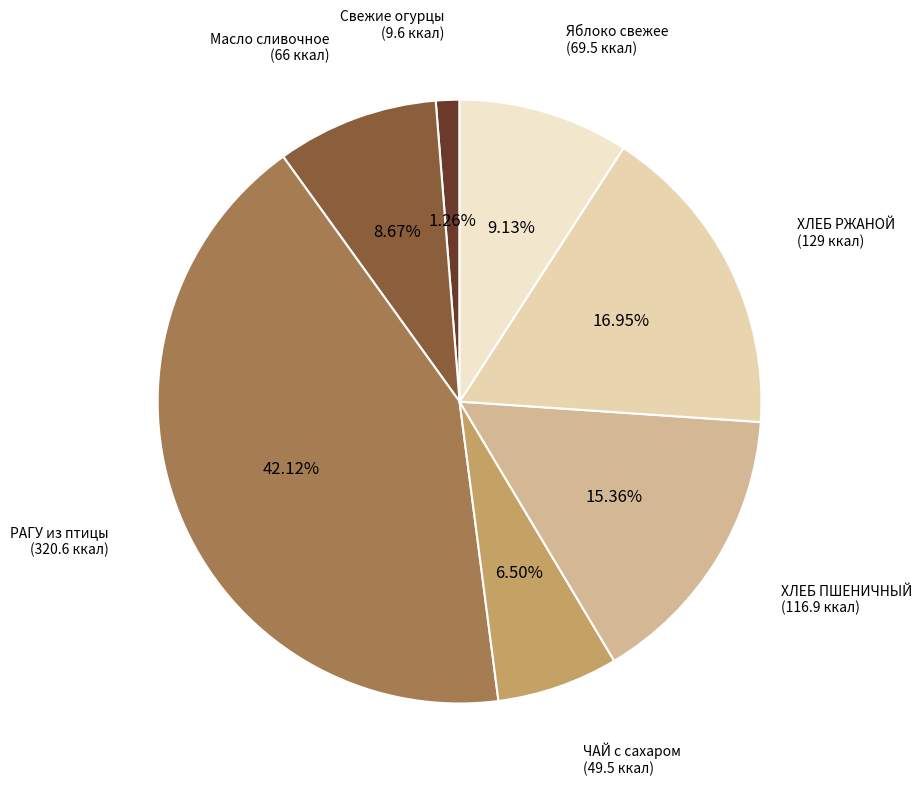

What is the smallest slice in the pie chart?

Свежие огурцы